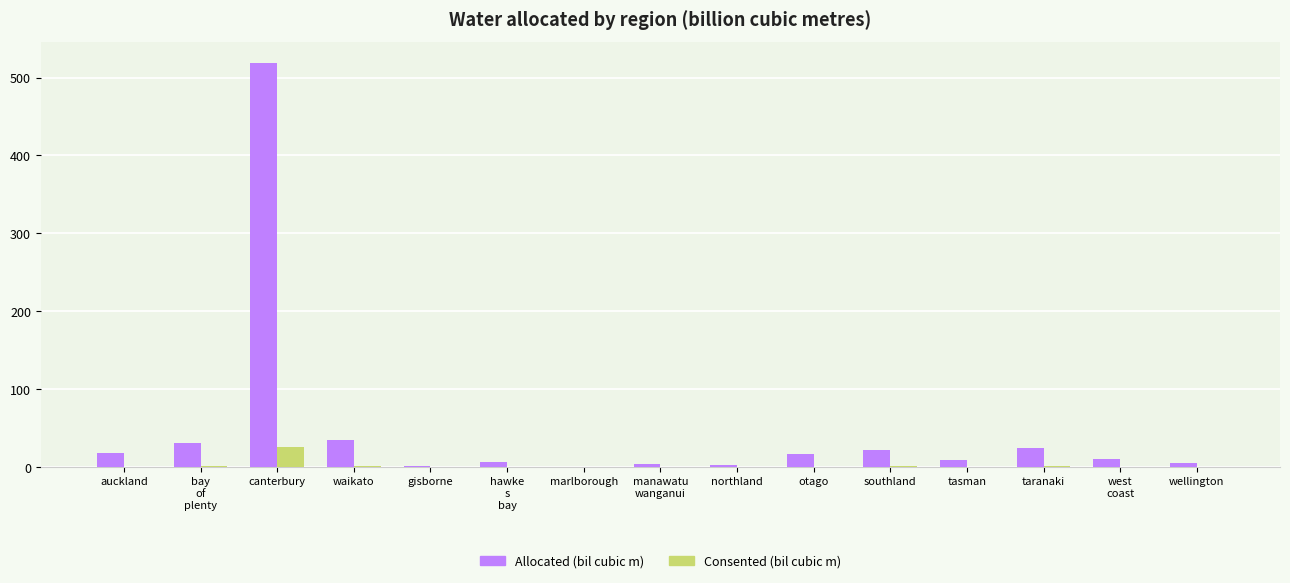

What is the maximum value shown in the chart?

519.3